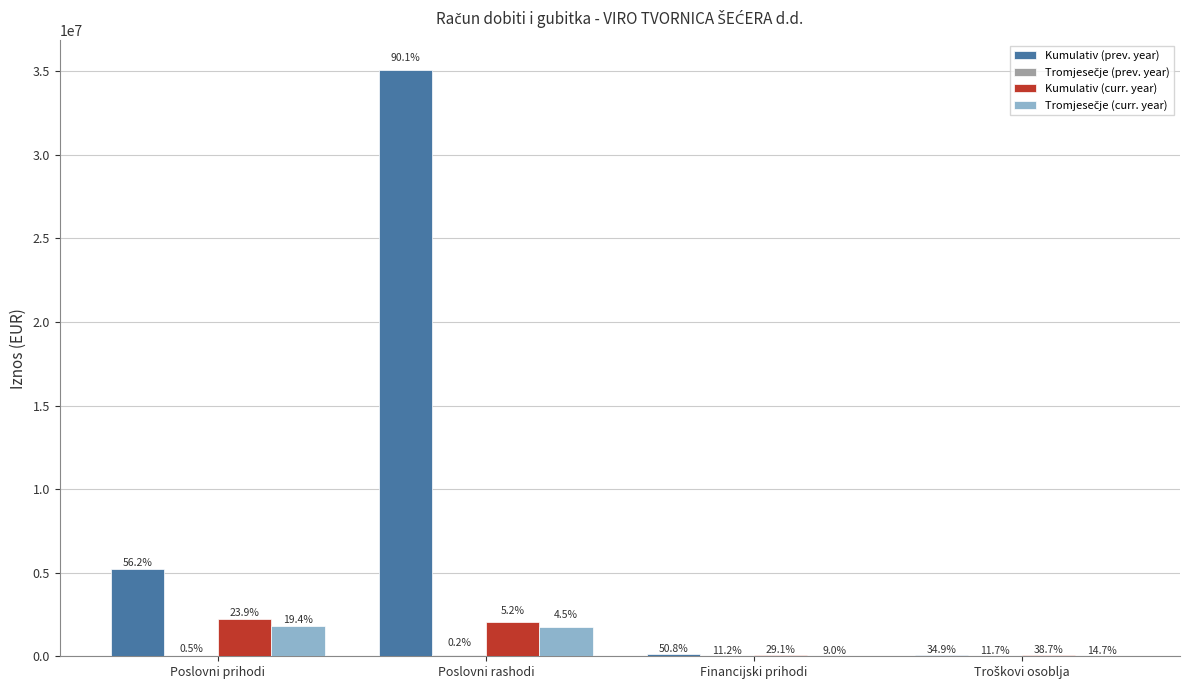

The value of Tromjesečje (curr. year) at Poslovni rashodi is 3066835. True or false?

False